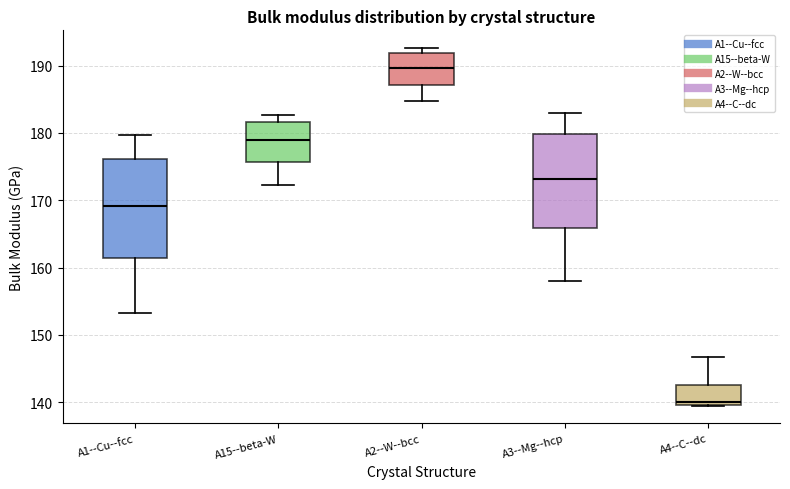

Reading left to right, transcribe this box plot: for each box, give where its median line is, the range the box spans, and where its two whiskers end, as read against the y-axis. The values are not printed on the chart, so give them approximately, as read against the axis.

A1--Cu--fcc: median 169, box 161 to 176, whiskers 153 to 180
A15--beta-W: median 179, box 176 to 182, whiskers 172 to 183
A2--W--bcc: median 190, box 187 to 192, whiskers 185 to 193
A3--Mg--hcp: median 173, box 166 to 180, whiskers 158 to 183
A4--C--dc: median 140 (just above the box's lower edge), box 140 to 143, whiskers 140 to 147